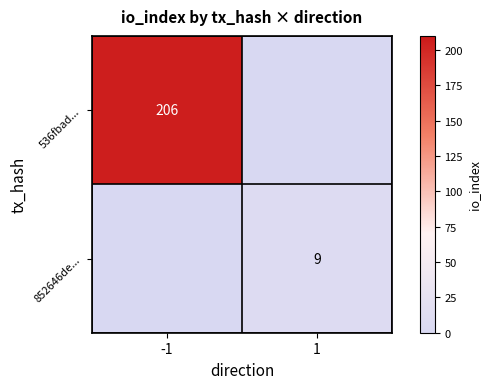

What is the maximum value shown in the chart?

206